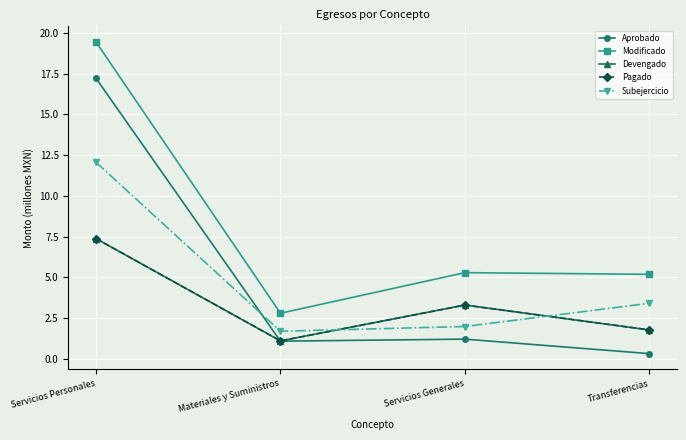

Which series has the widest spread of values?

Aprobado